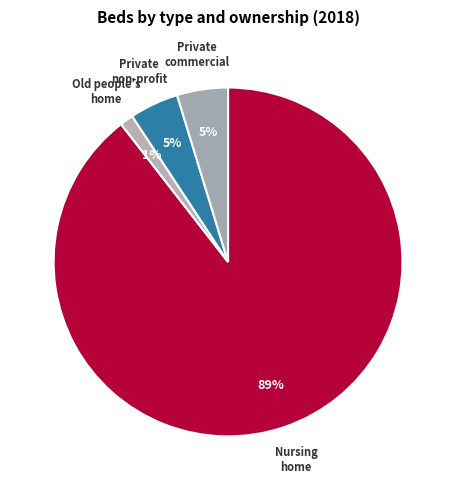

What is the largest slice in the pie chart?

Nursing home